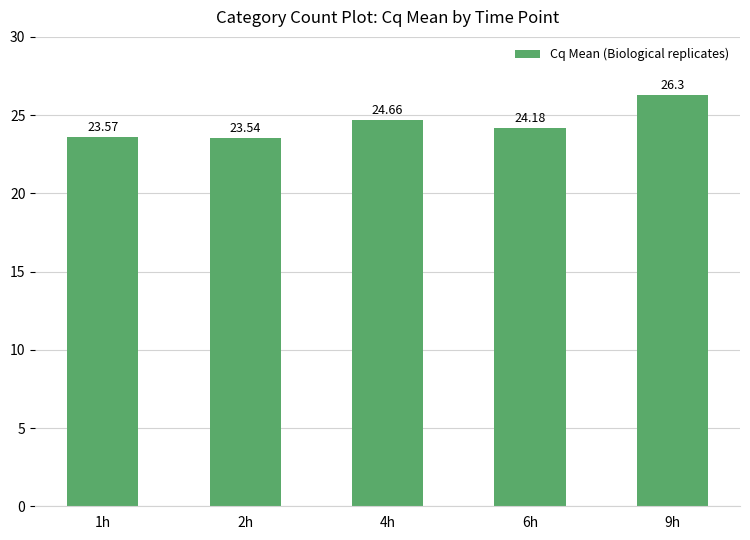

Rank the categories by value from lowest to highest.

2h, 1h, 6h, 4h, 9h